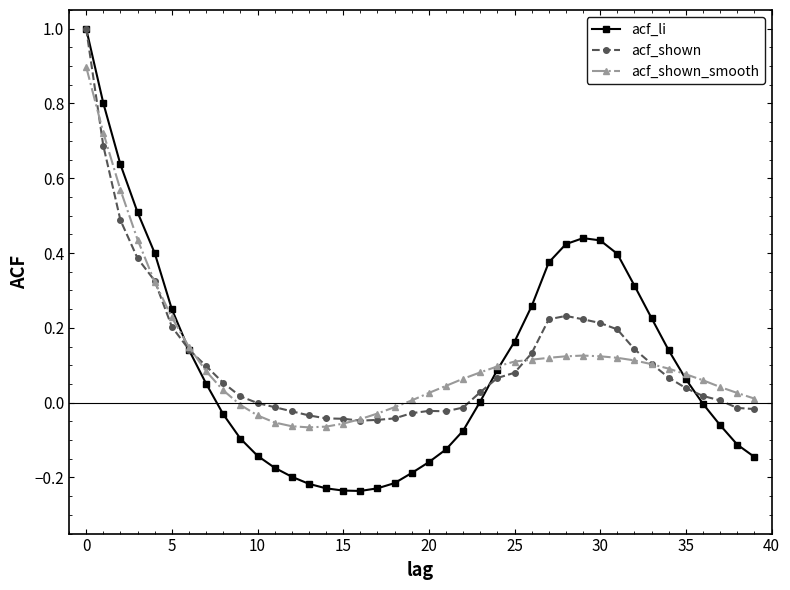

What is the difference between the maximum and second lowest values in the acf_li series?

1.2